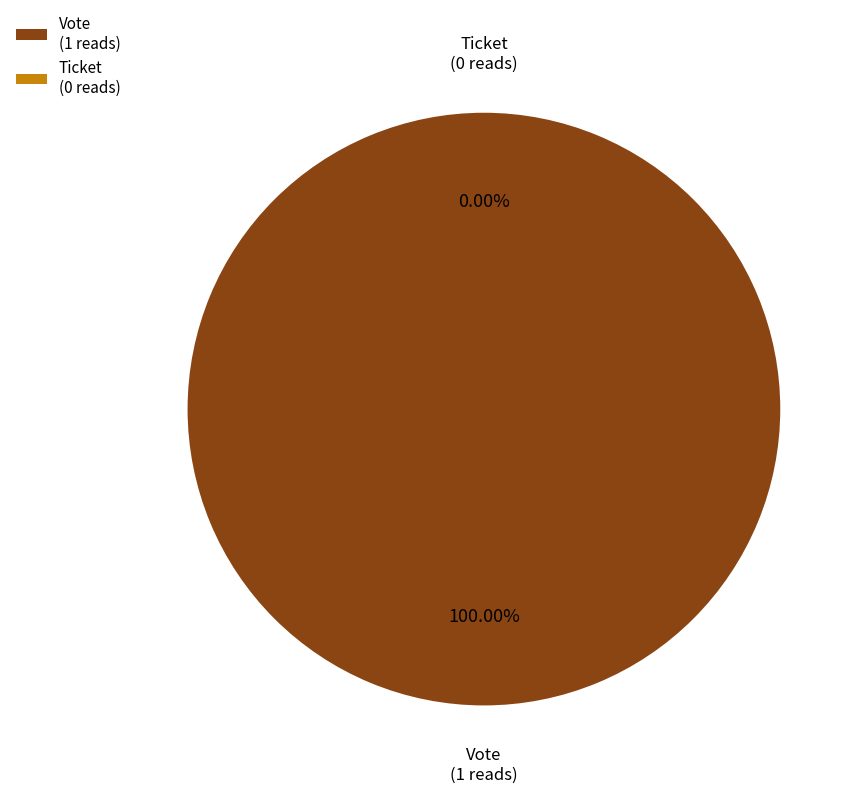

True or false: Ticket accounts for 1% of the total.

False